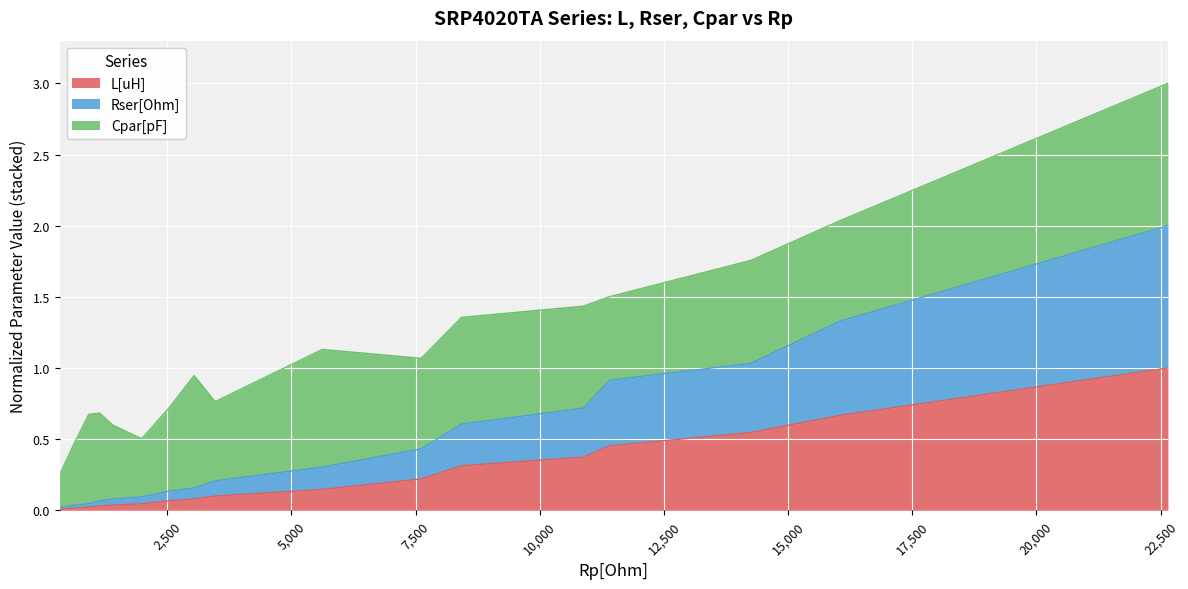

What is the average value of the Rser[Ohm] series?

0.5